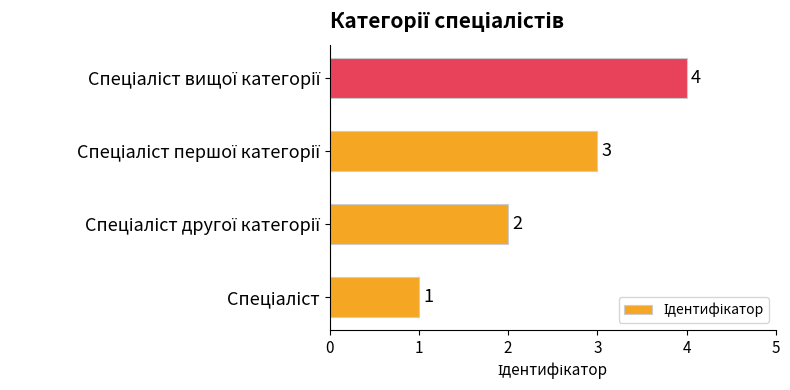

What is the sum of all values?

10